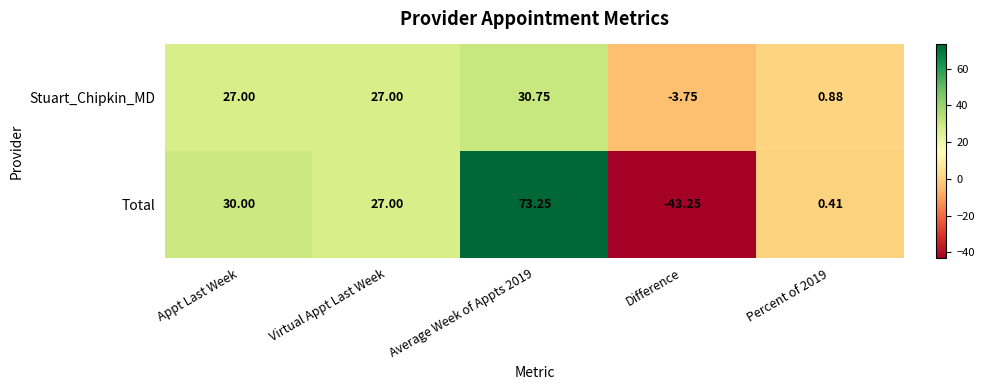

Which series has the largest range (max minus min)?

Total